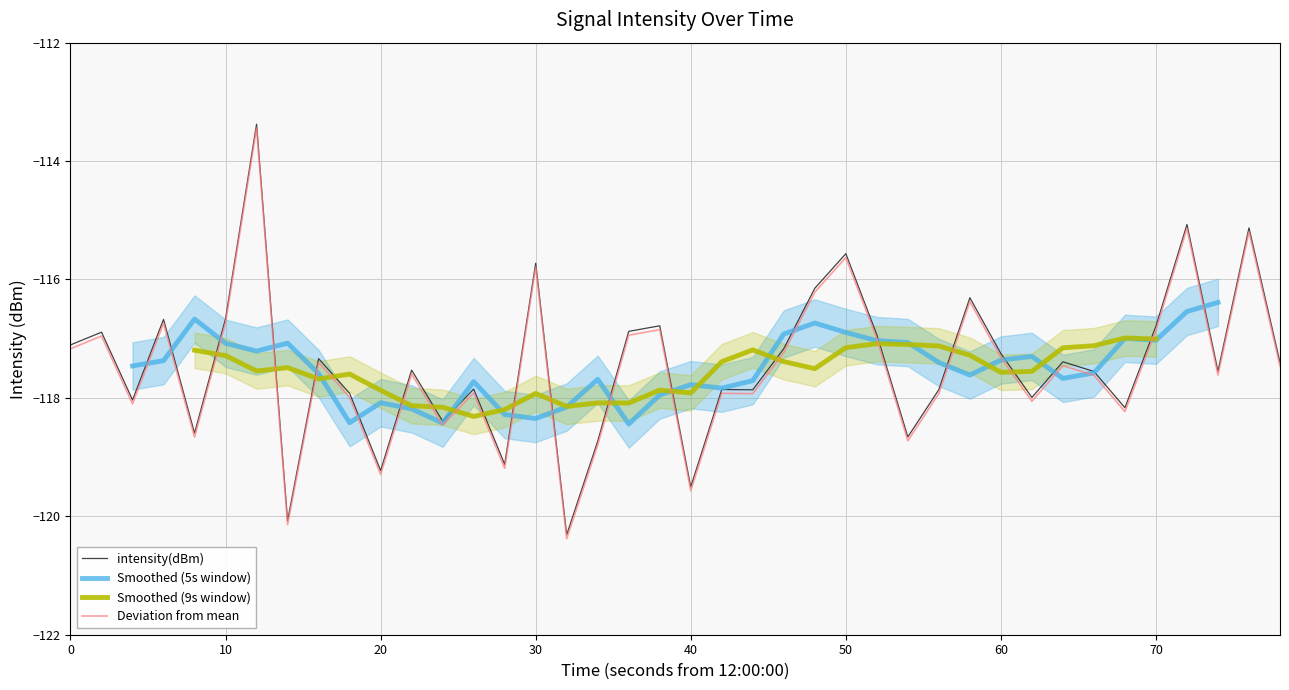

What is the maximum value for Deviation from mean?

-113.4